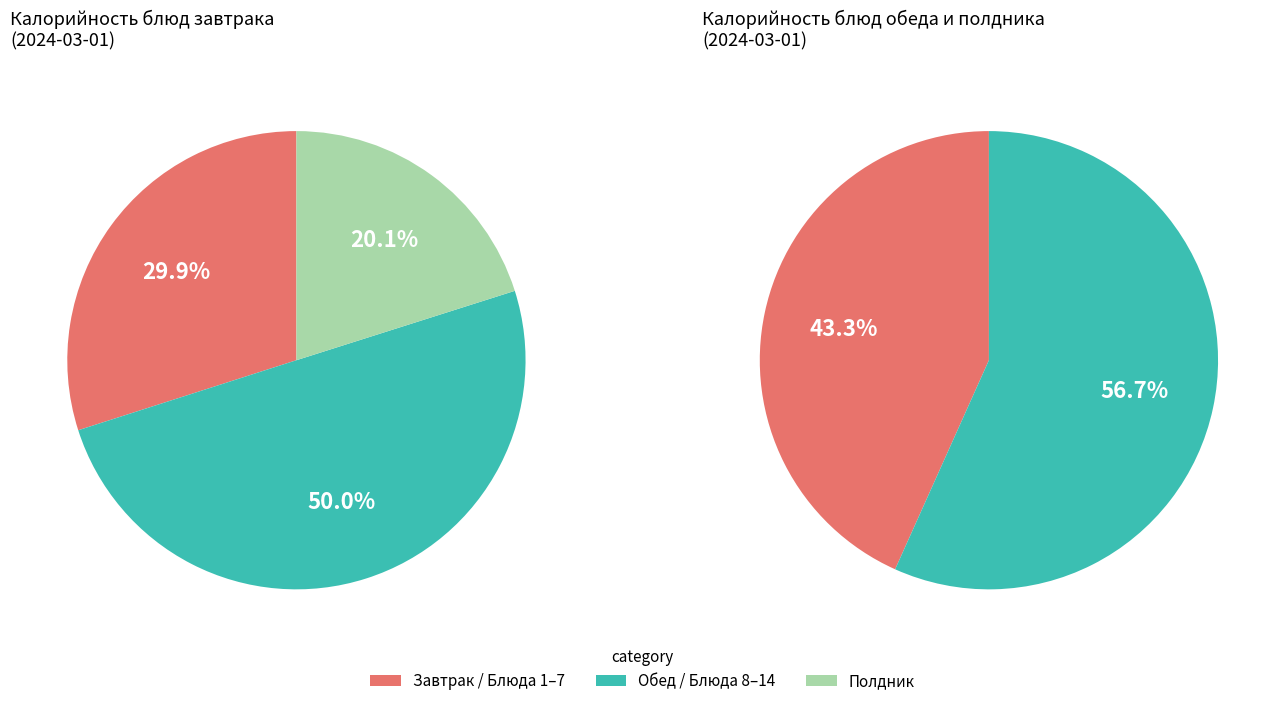

Does any single category account for the majority?

No